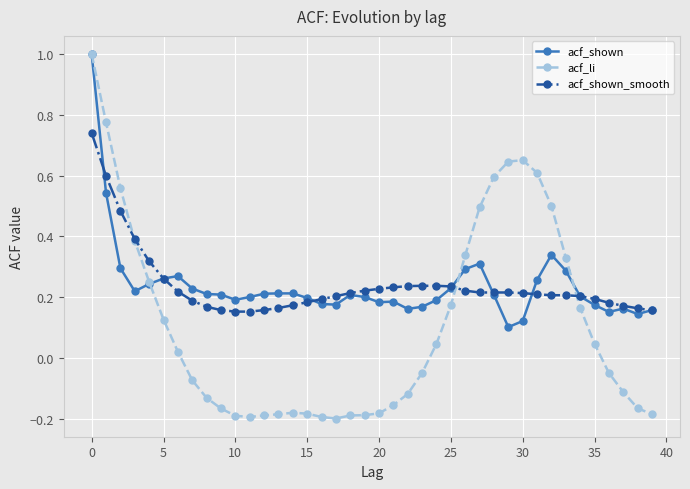

True or false: acf_shown has more than 0 points higher than both neighbors.

True